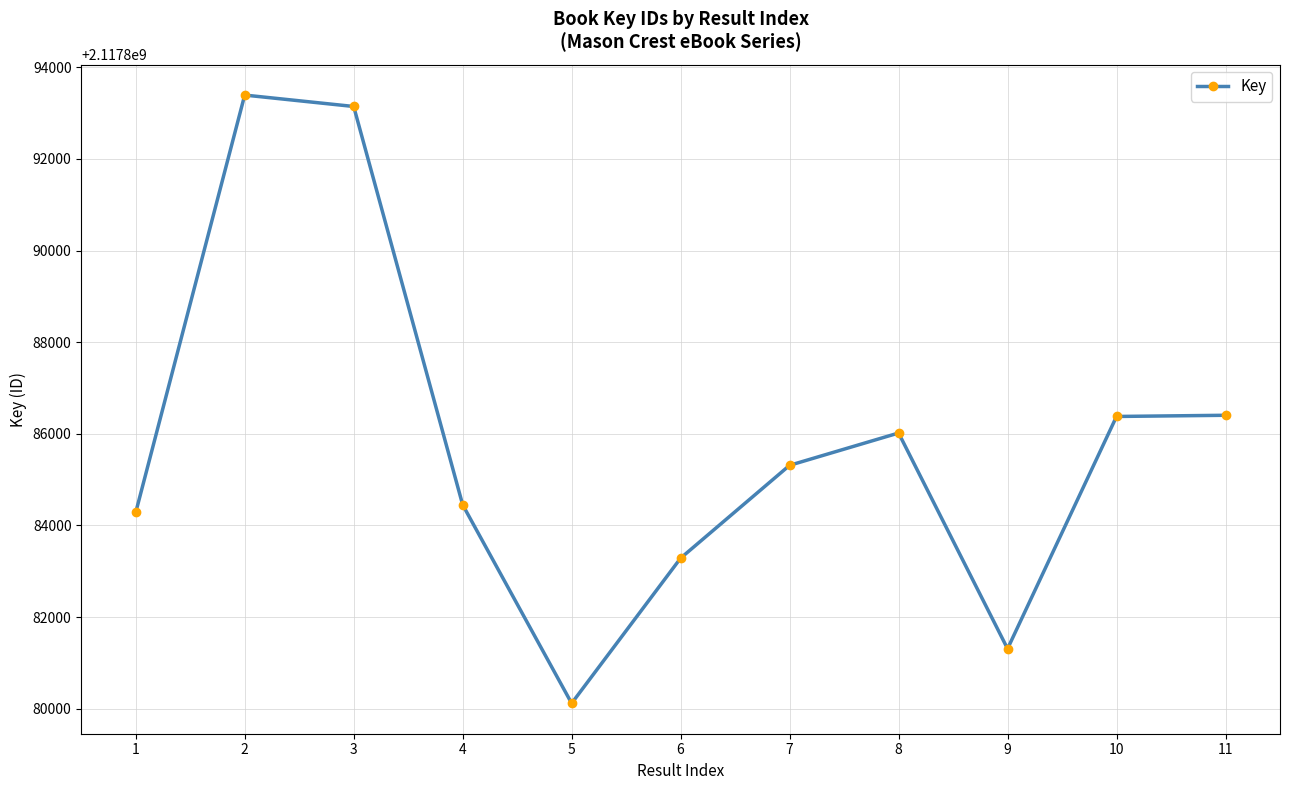

Approximately how many times larger is the value at 5 compared to 7?

1.0